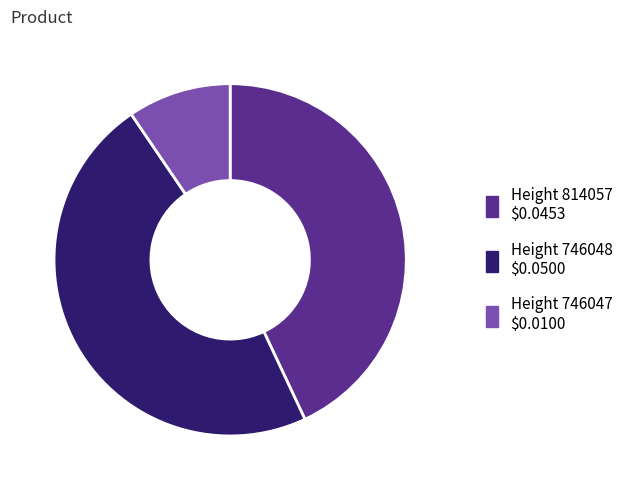

Is the sum of Height 746048 and Height 814057 greater than half?

Yes